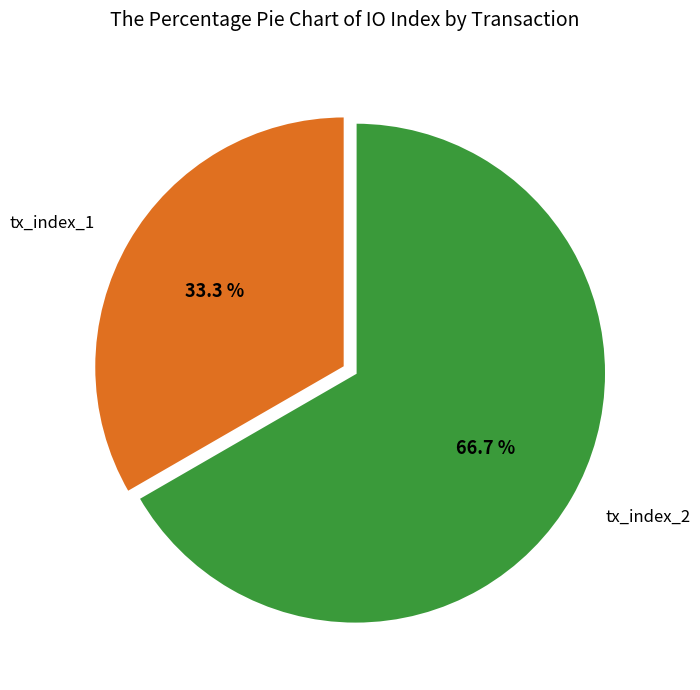

To the nearest percent, what percentage of the pie is tx_index_1?

33%